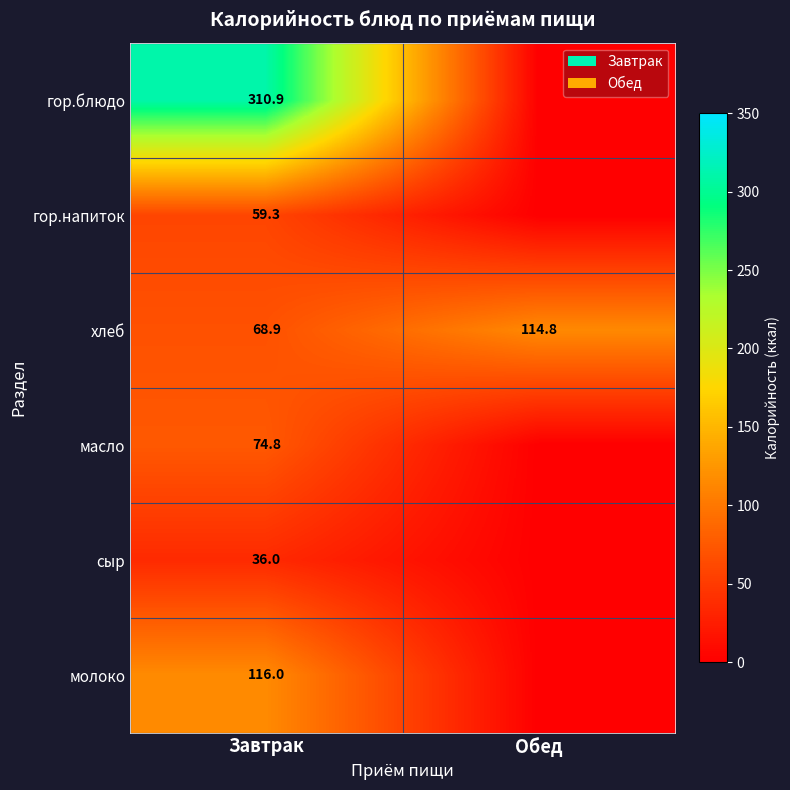

What is the spread (max minus min) of values at Завтрак?

274.9